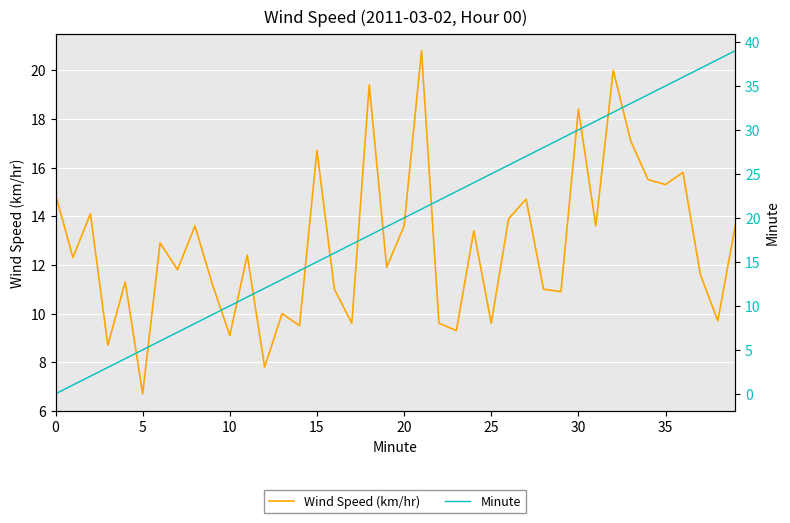

Where does the Minute series first go above 20?

21